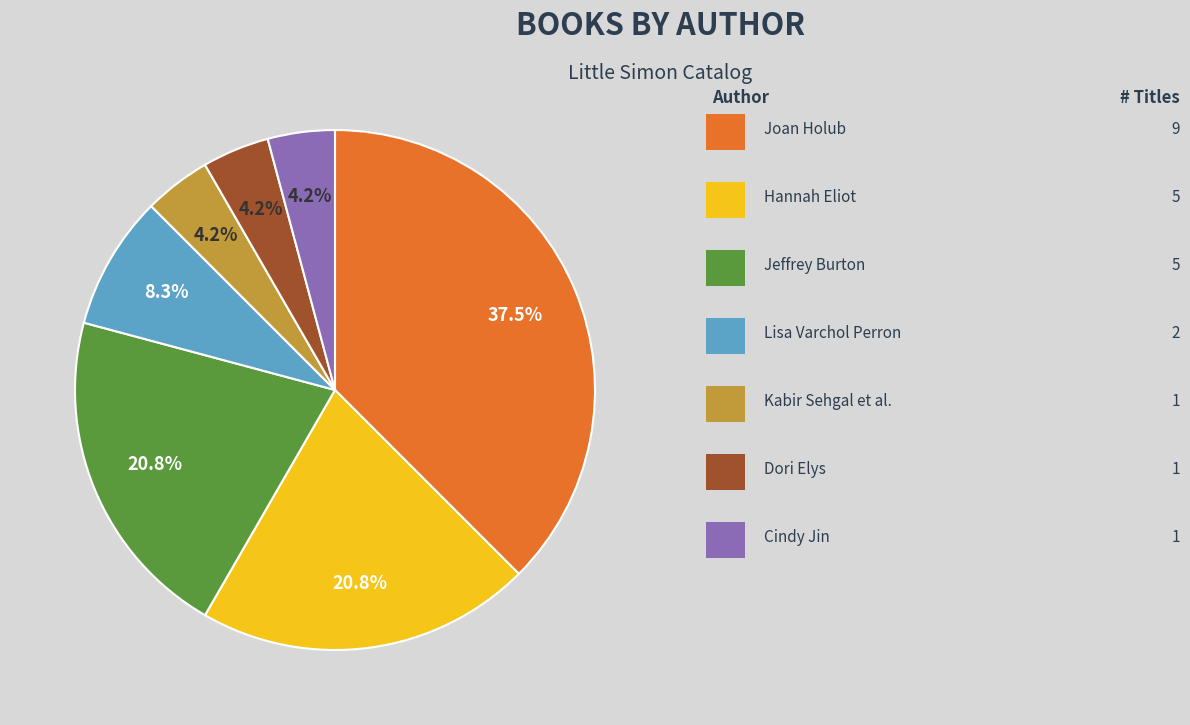

Is there any slice that represents more than half of the pie?

No